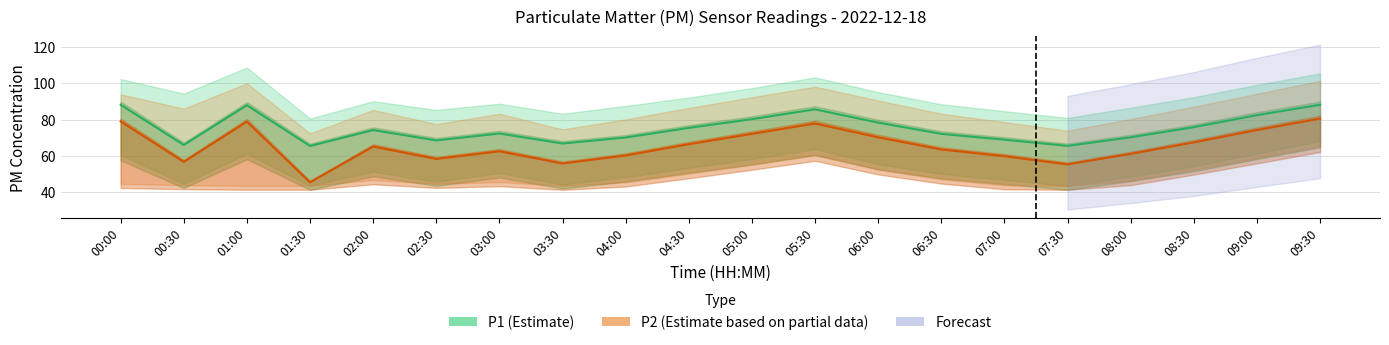

True or false: P2 (Estimate based on partial data) and P1 (Estimate) cross at least once.

False